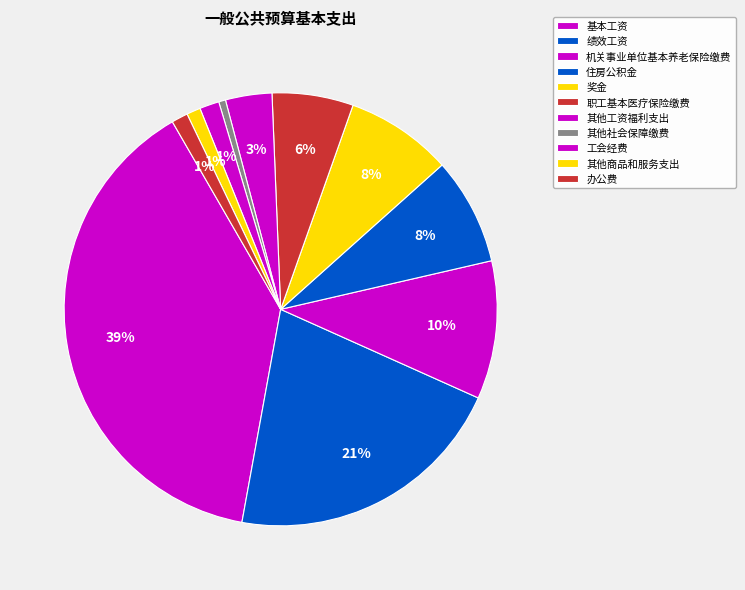

To the nearest percent, what is the average slice percentage?

9%